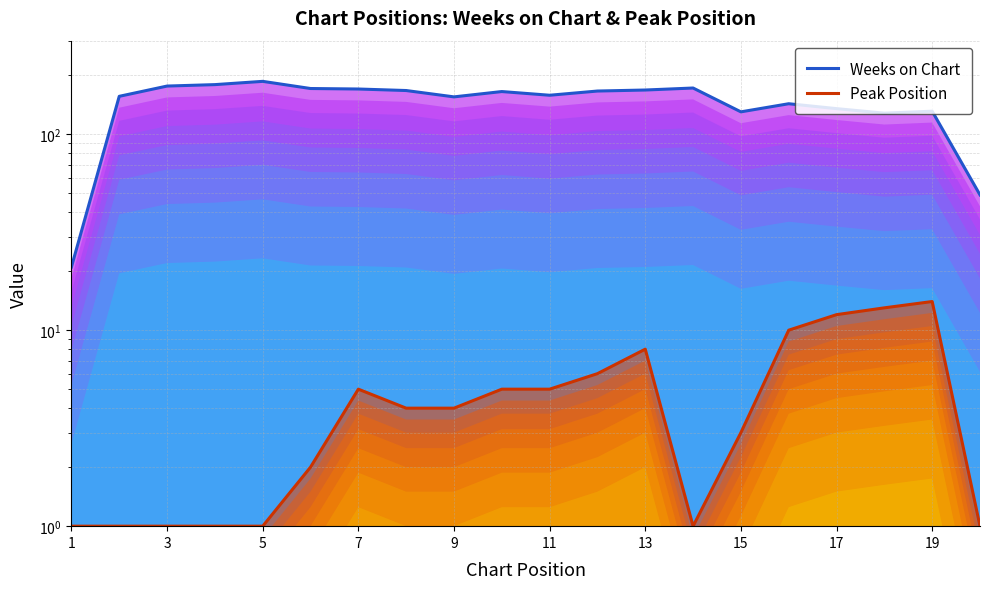

Is it true that Weeks on Chart equals 10 at 1?

False